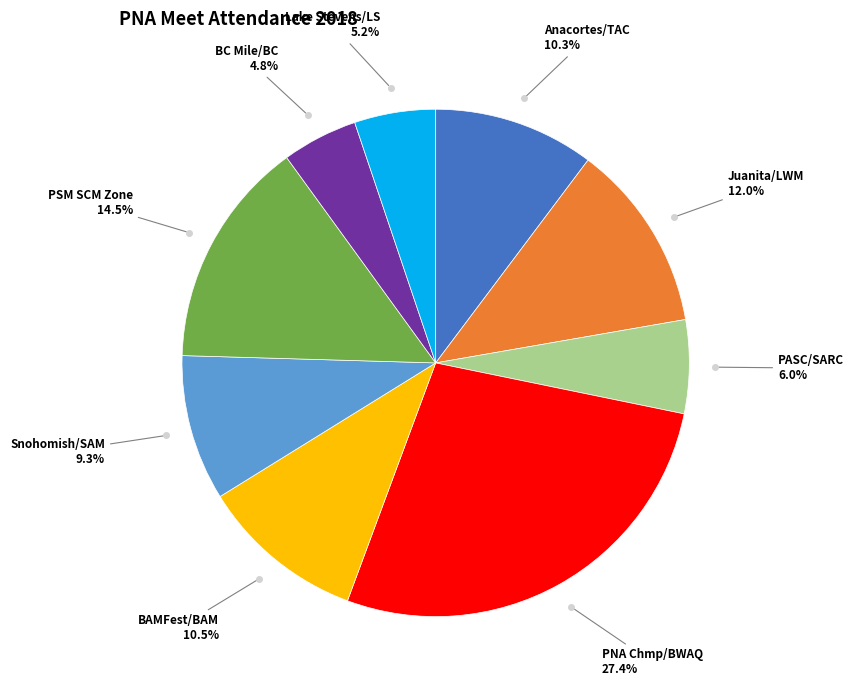

How many segments does this pie chart have?

9